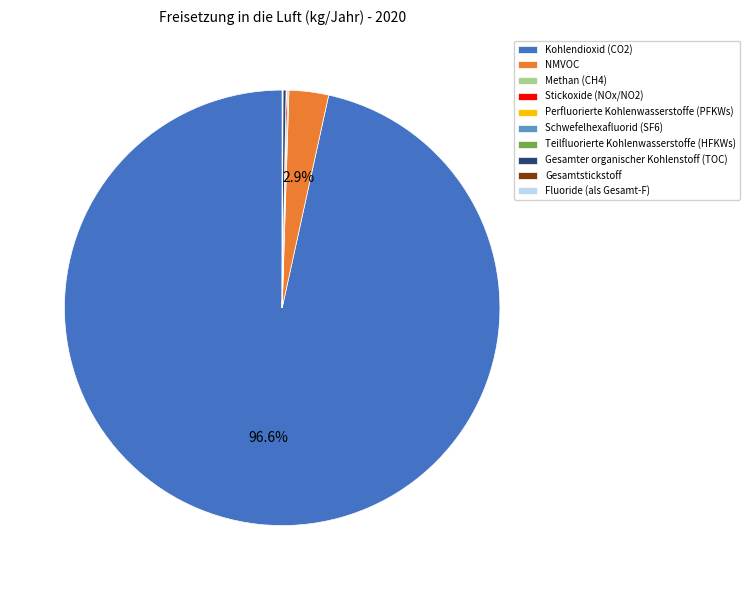

To the nearest percent, what is the average slice percentage?

10%